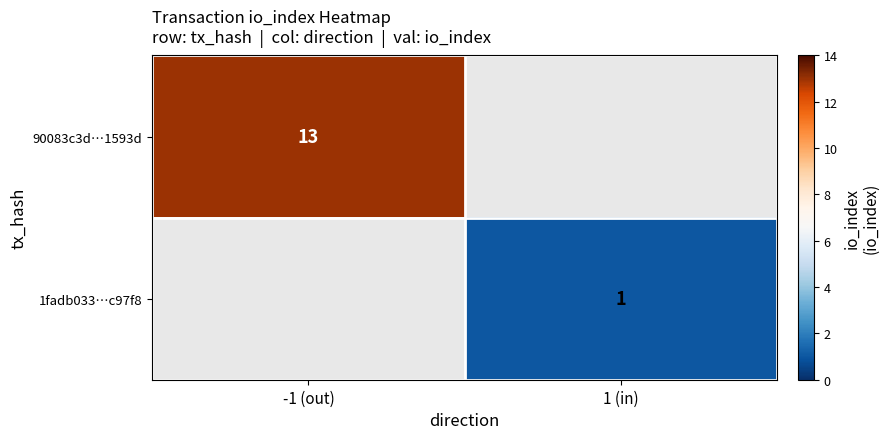

The value of 1fadb033…c97f8 at 1 (in) is 2. True or false?

False